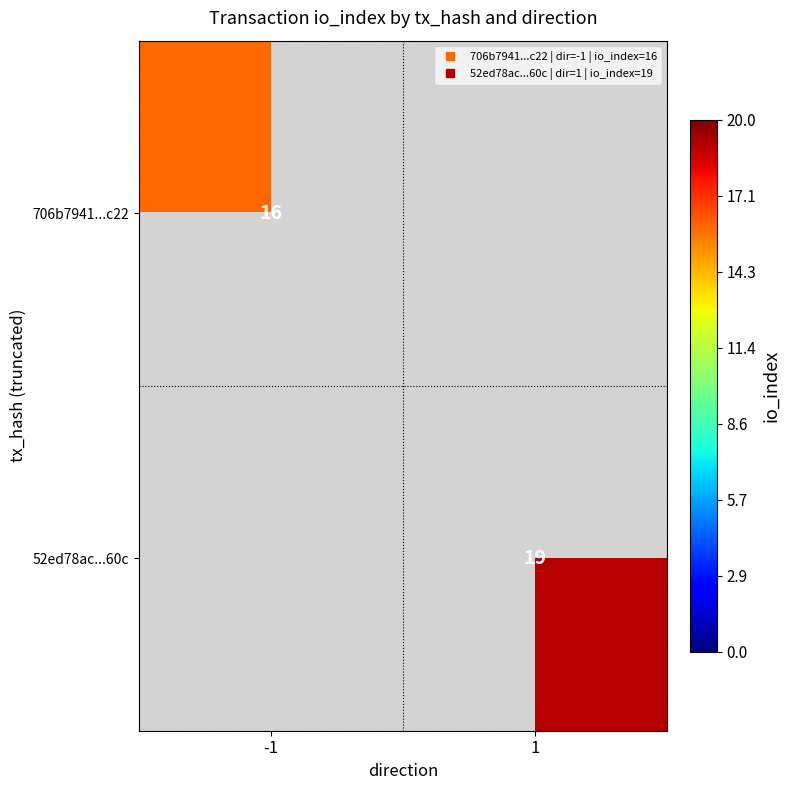

What is the minimum value shown in the chart?

16.0